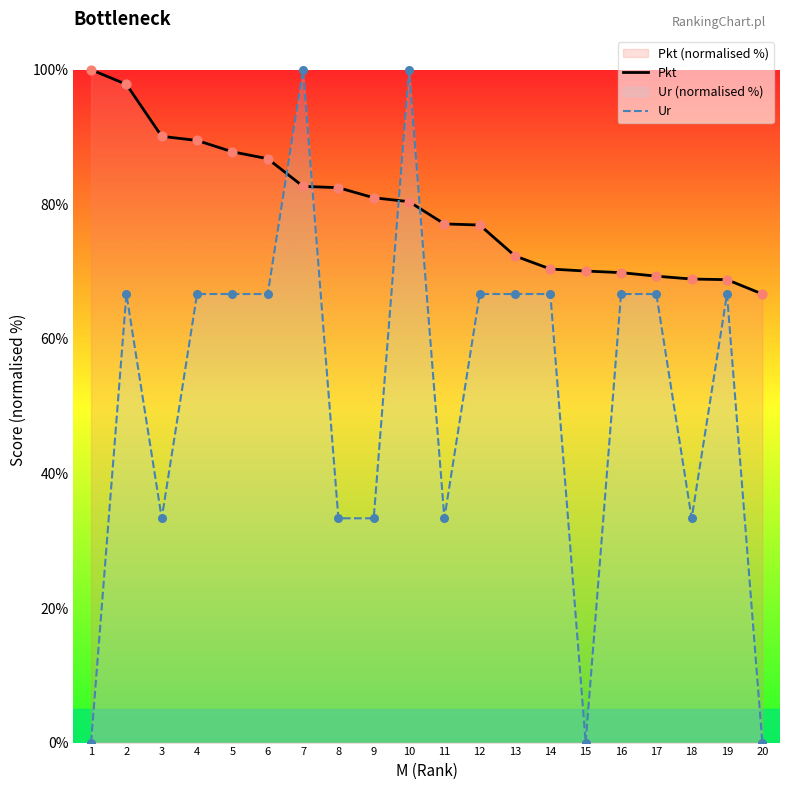

Is the value of Pkt at 11 greater than the value of Ur at 18?

Yes